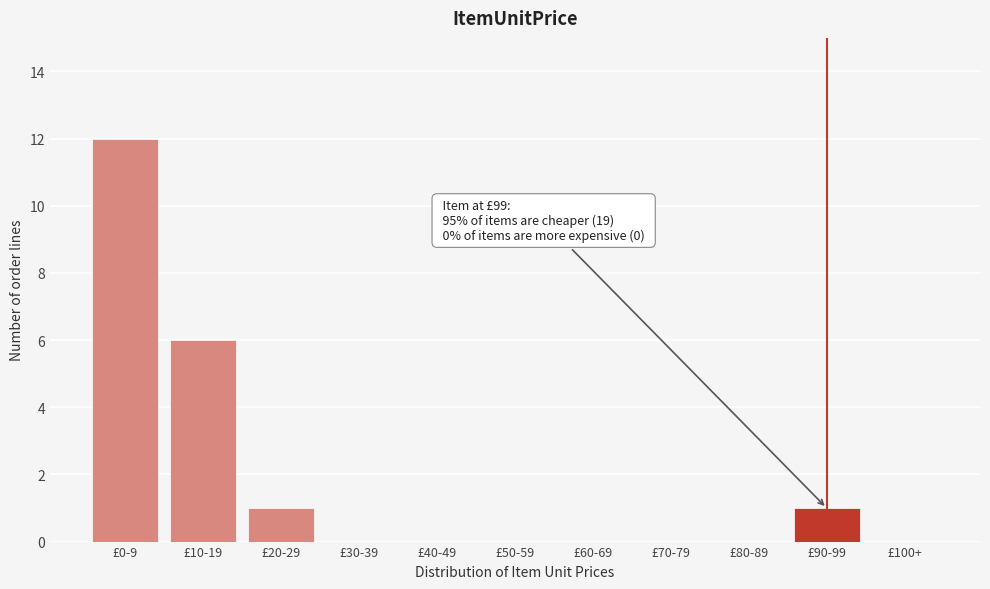

Reading right to left, list all the values displayed in this chart.

£100+=0	£90-99=1	£80-89=0	£70-79=0	£60-69=0	£50-59=0	£40-49=0	£30-39=0	£20-29=1	£10-19=6	£0-9=12